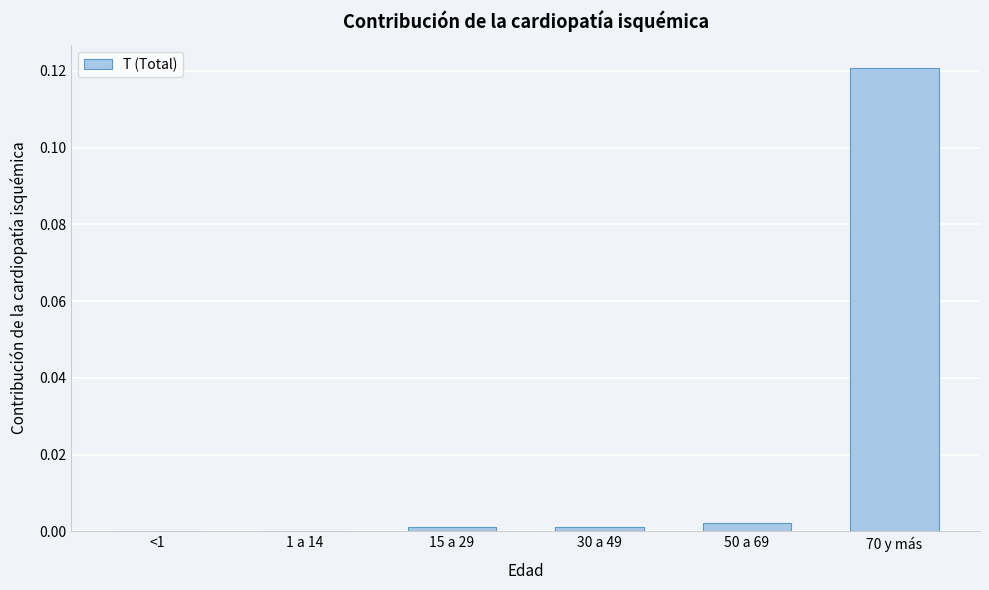

The chart shows a value of 0.0 at 30 a 49. True or false?

True